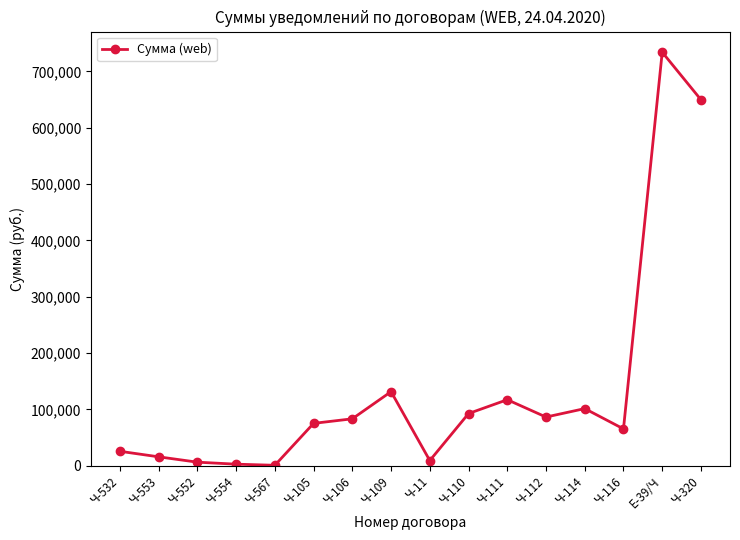

Approximately how many times larger is the value at Ч-106 compared to Ч-110?

0.9